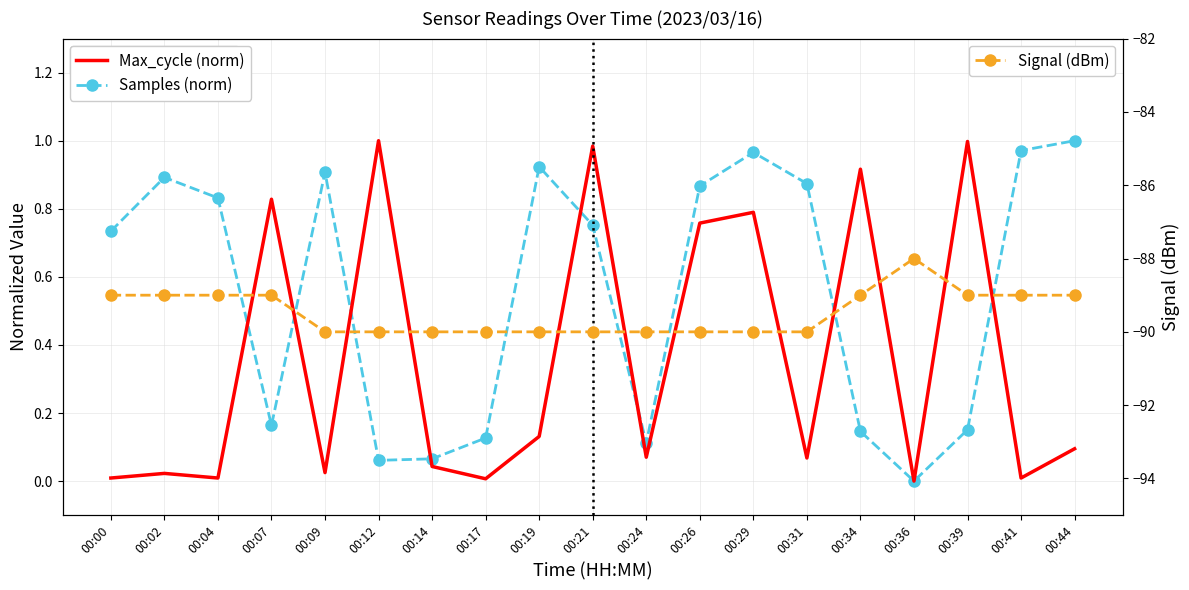

Rank the series at 00:00 from lowest to highest value.

Signal (dBm), Max_cycle (norm), Samples (norm)